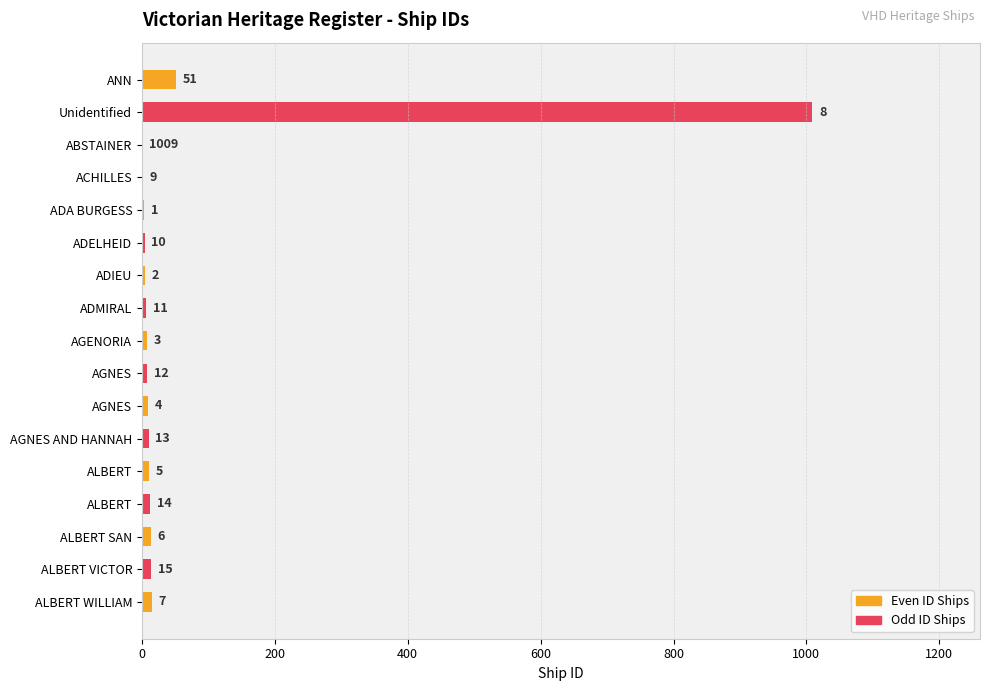

Does the chart contain any negative values?

No